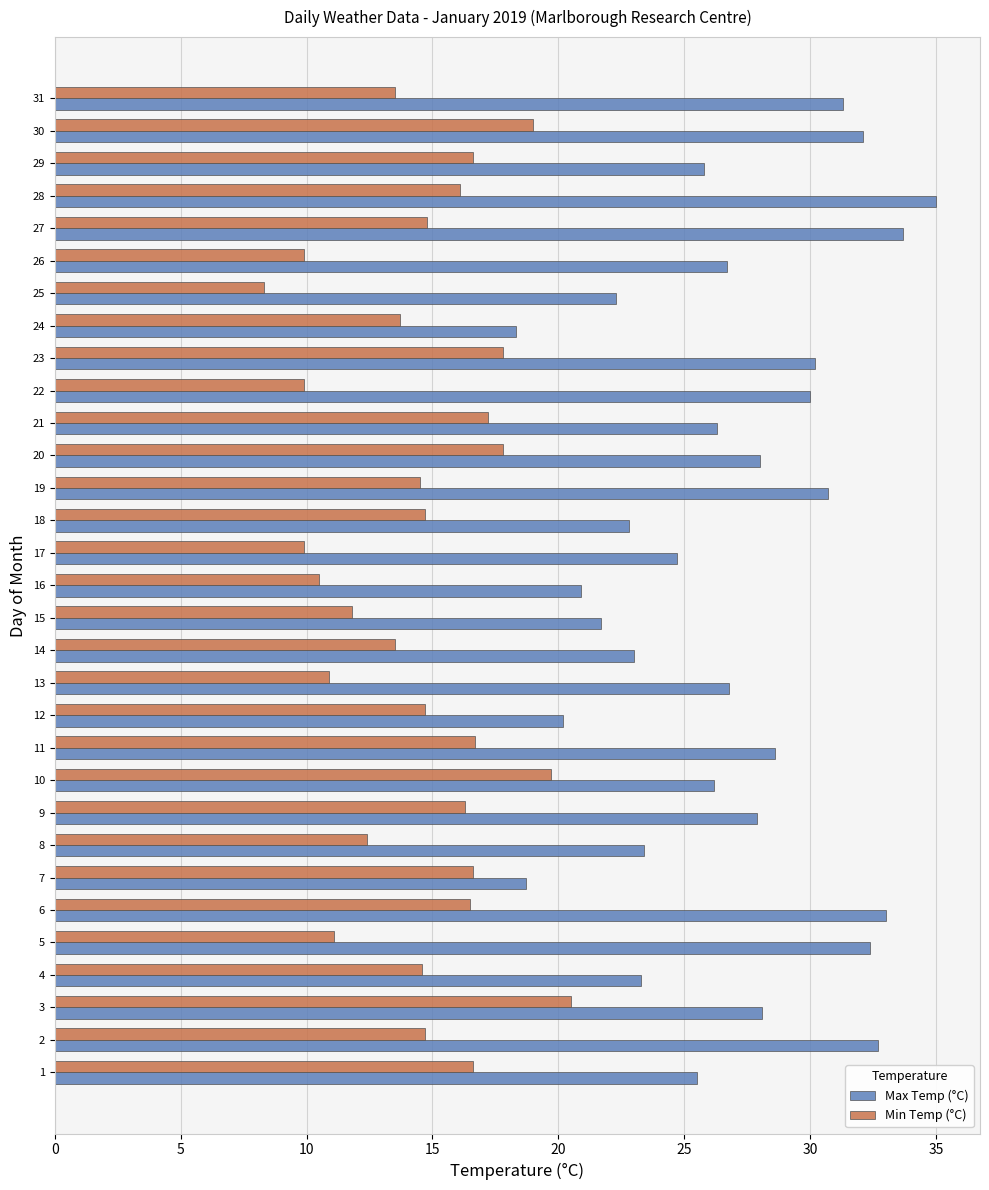

What is the difference between the maximum and minimum values in the Max Temp (°C) series?

16.7